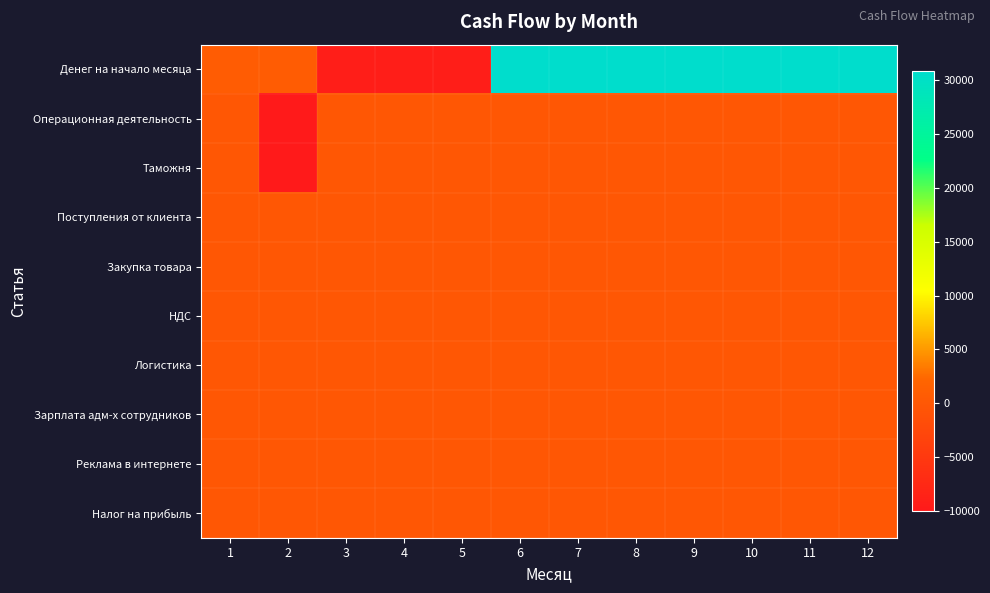

Which category has the lowest value across all series?

2